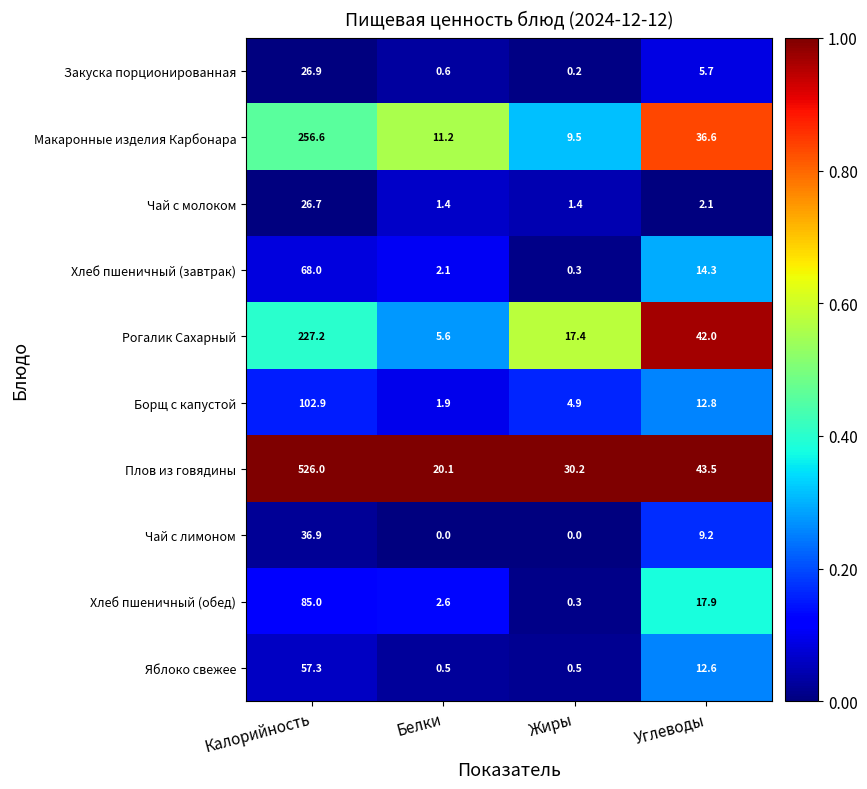

What is the highest value of the Чай с лимоном series?

36.9